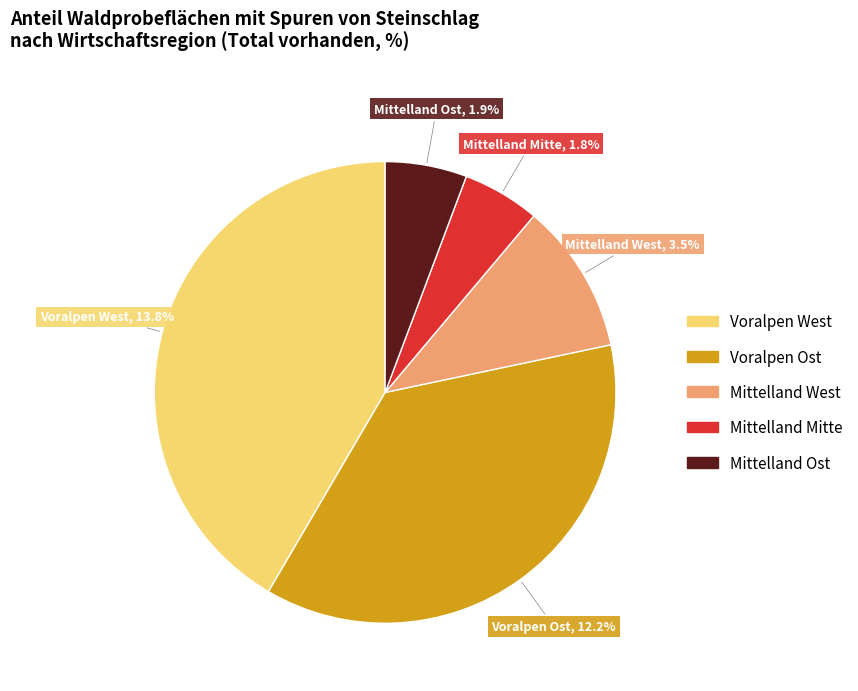

Is it true that Mittelland West is 11% of the pie?

True